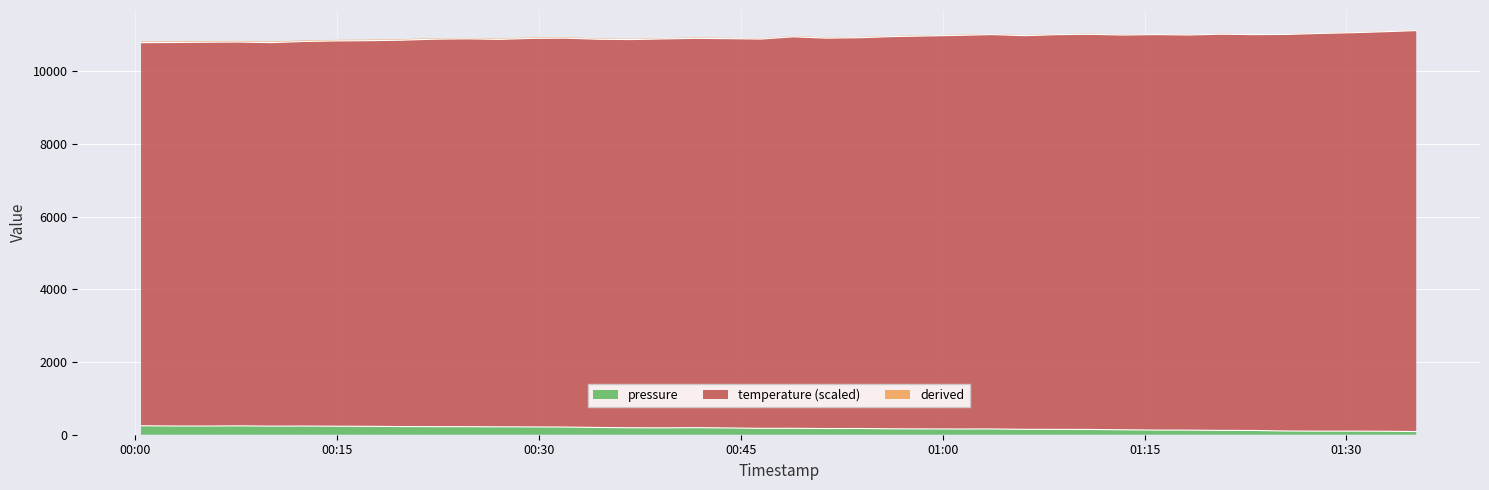

What is the highest value of the pressure series?

245.6